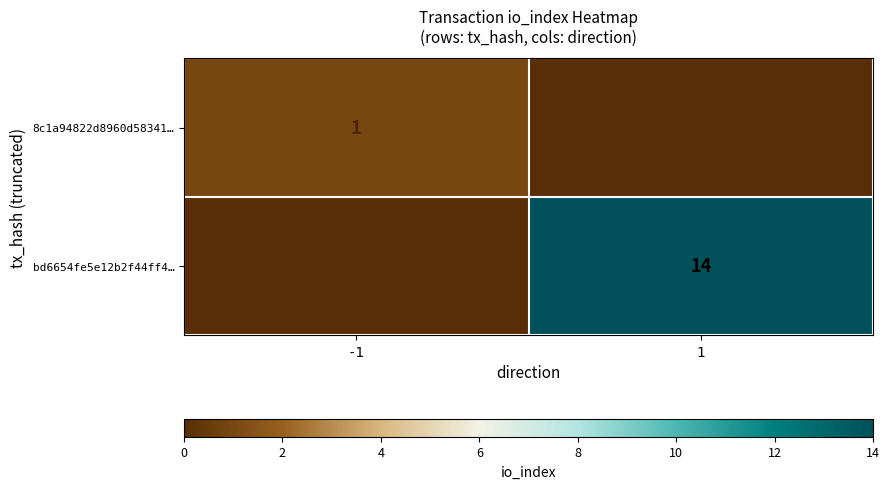

True or false: bd6654fe5e12b2f44ff4… has a value of 14 at 1.

True